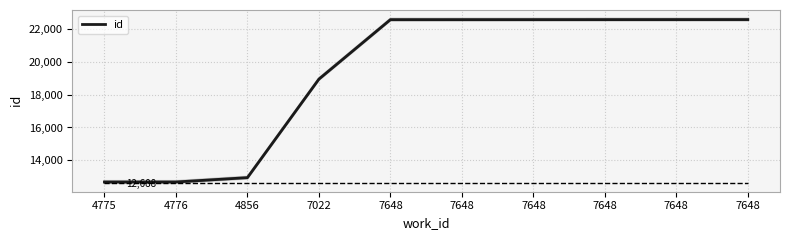

True or false: the data shows 21395 at 4776.

False